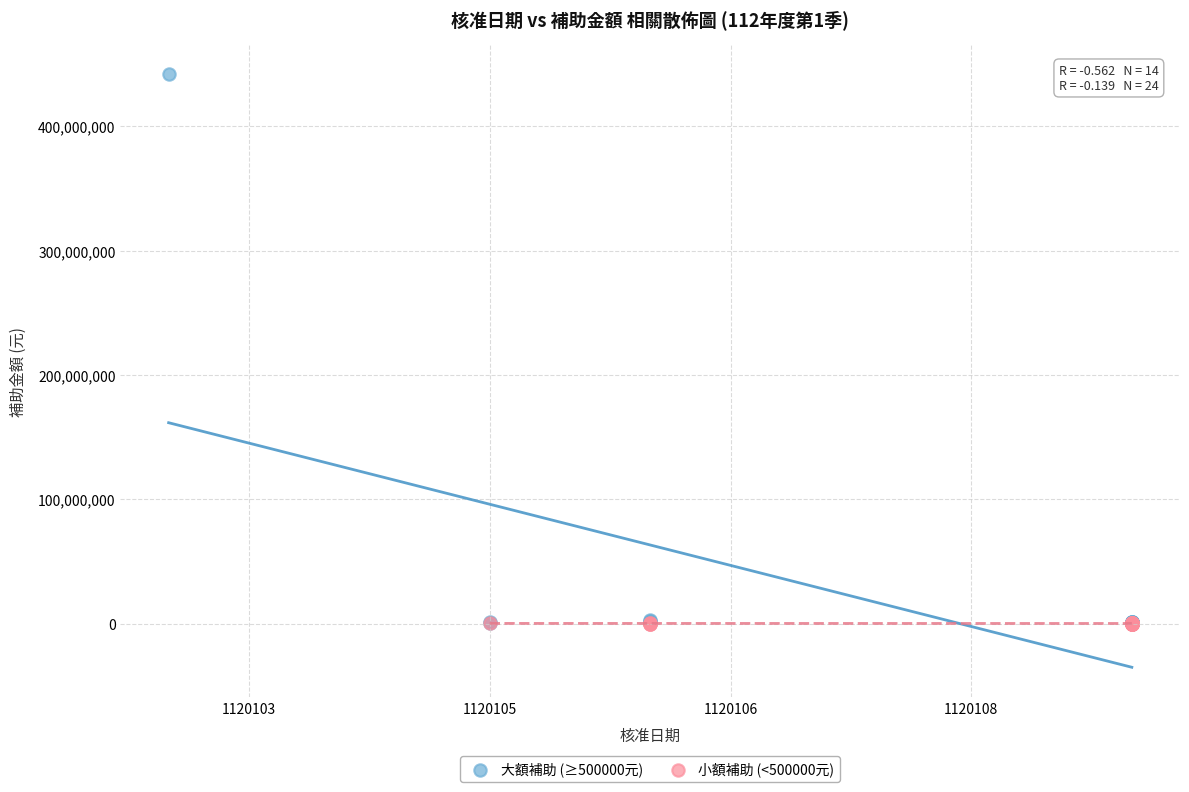

Which series reaches the maximum Y coordinate?

大額補助 (≥500000元)